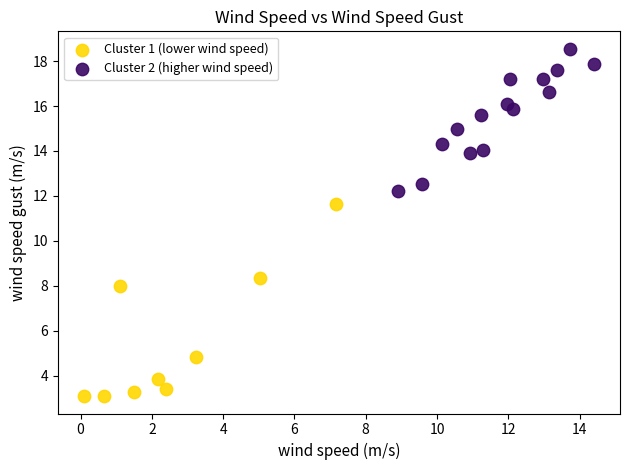

Which series reaches the maximum Y coordinate?

Cluster 2 (higher wind speed)